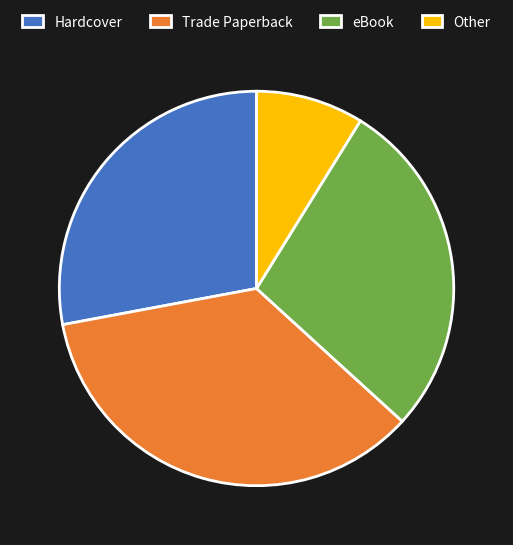

Which slice is the smallest?

Other